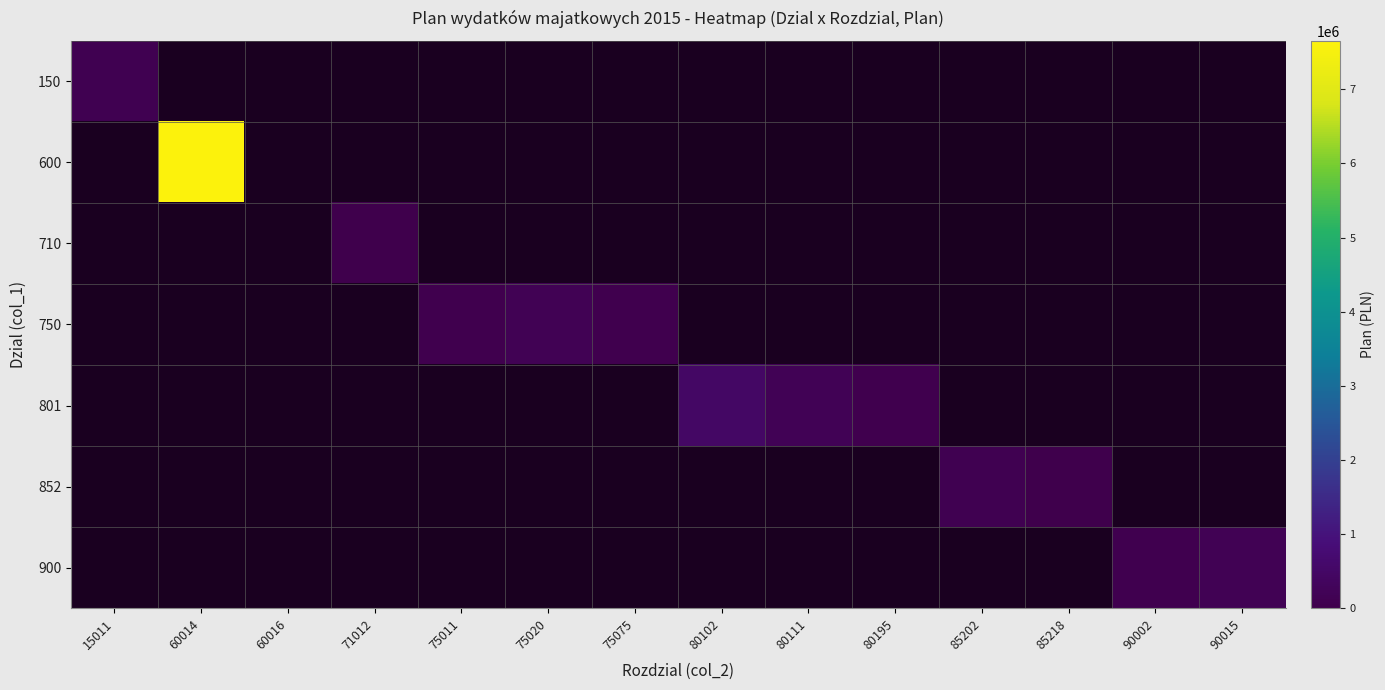

Count the number of data series in this chart.

7